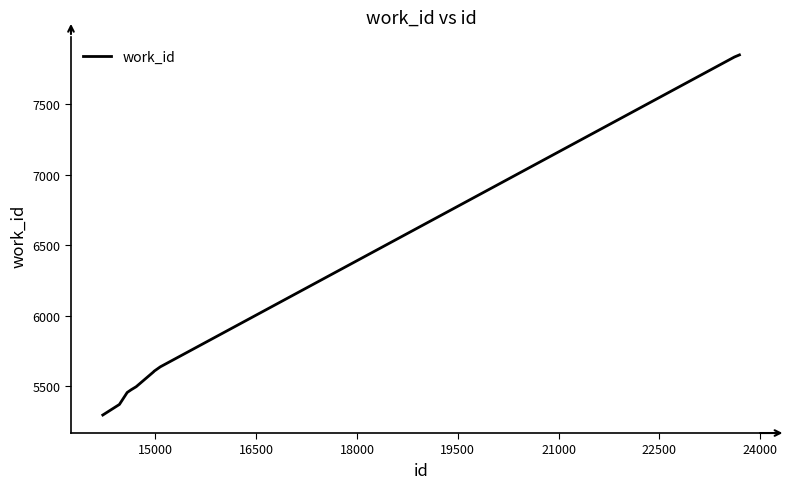

What is the greatest value displayed?

7851